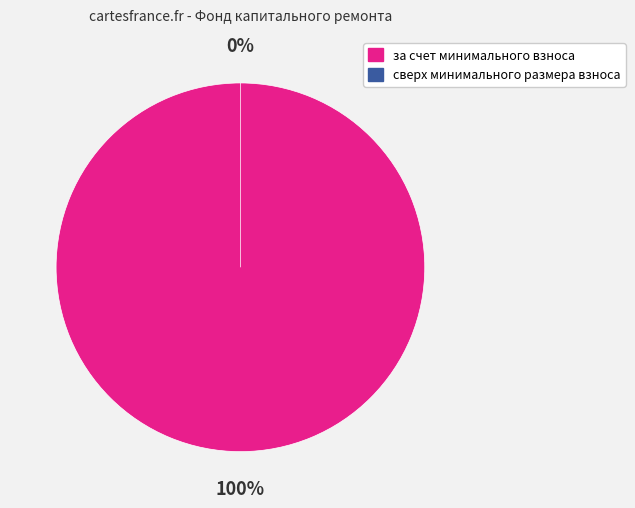

How many segments does this pie chart have?

2